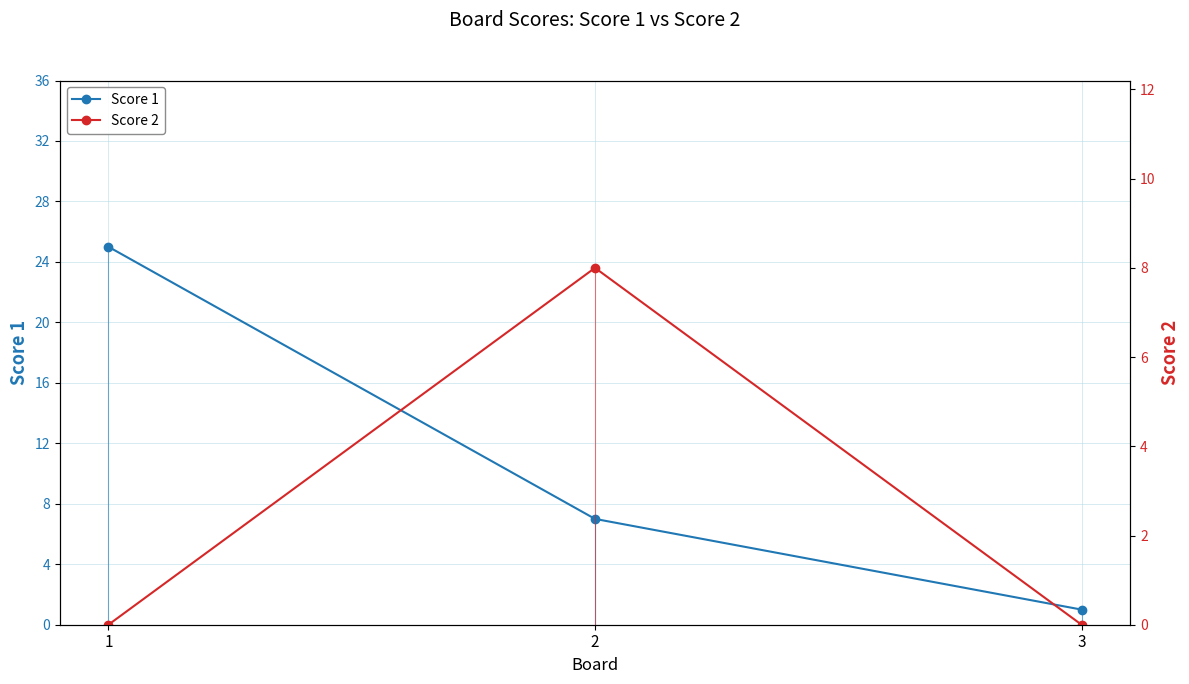

List the labels in order of Score 2 value, largest first.

2, 1, 3